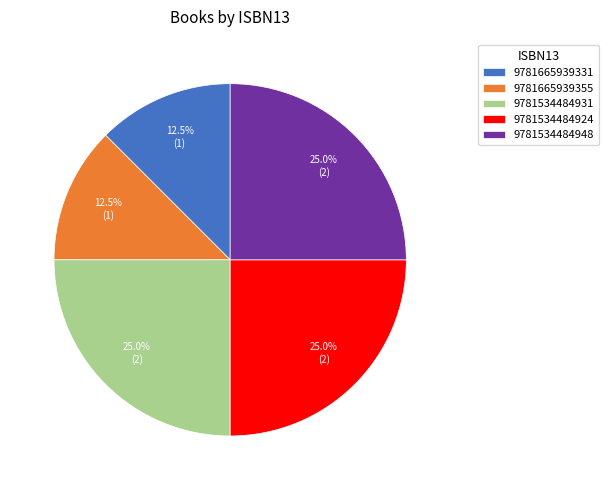

Do 9781665939355 and 9781534484931 together represent more than half of the pie?

No